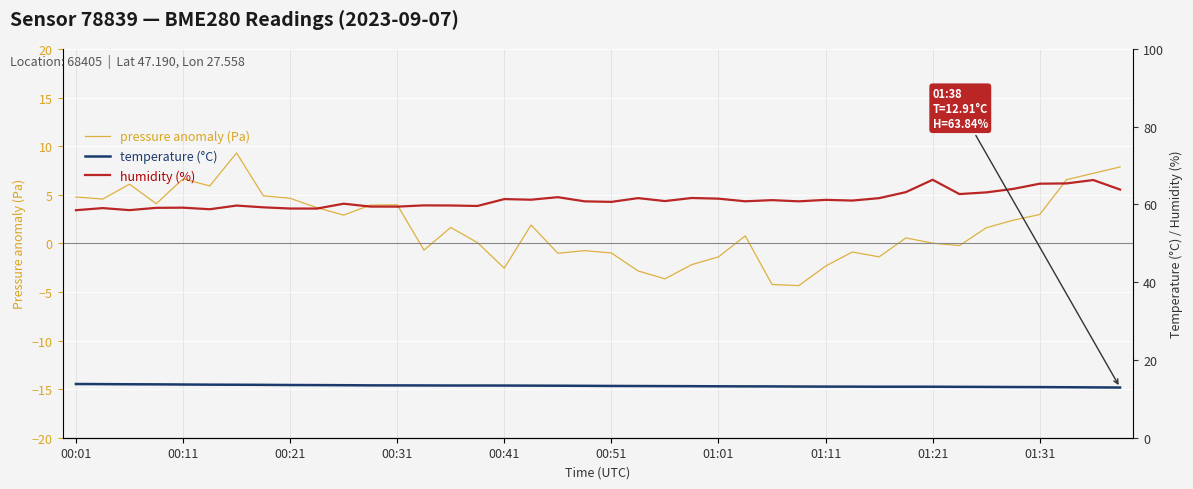

The value of pressure anomaly (Pa) at 00:41 is -3.9. True or false?

False